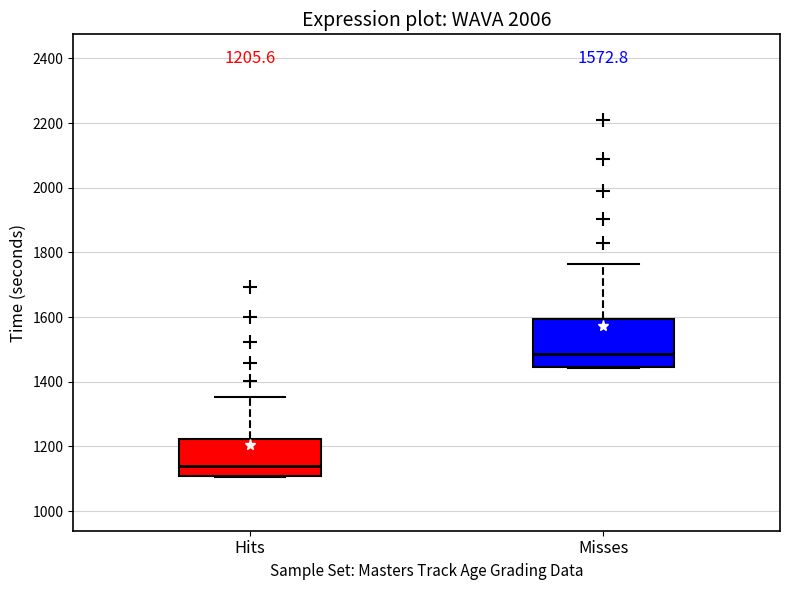

Which box's median line is the highest?

Misses